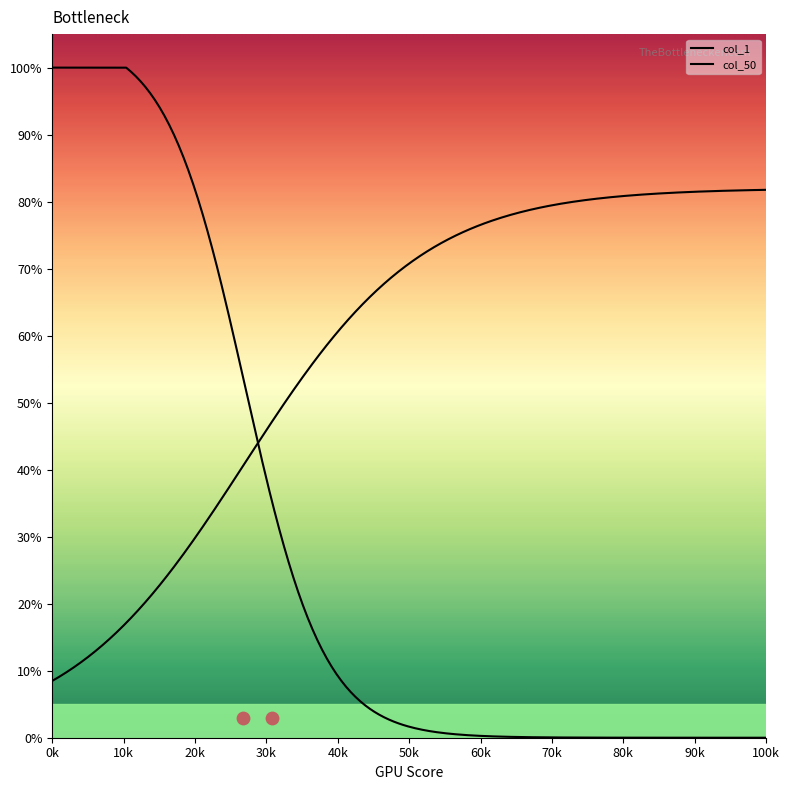

What is the total value across all series at 2?

1